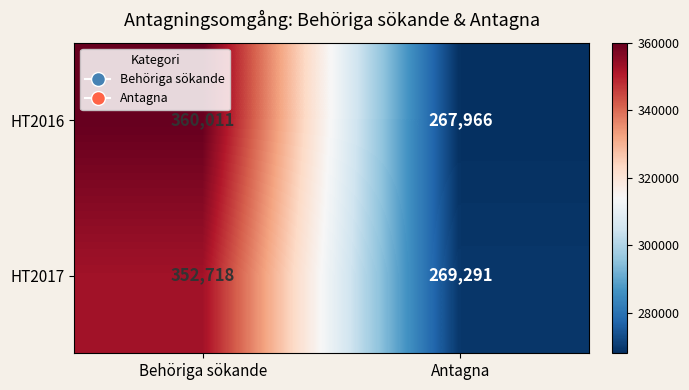

At which category is the sum across all series the highest?

Behöriga sökande